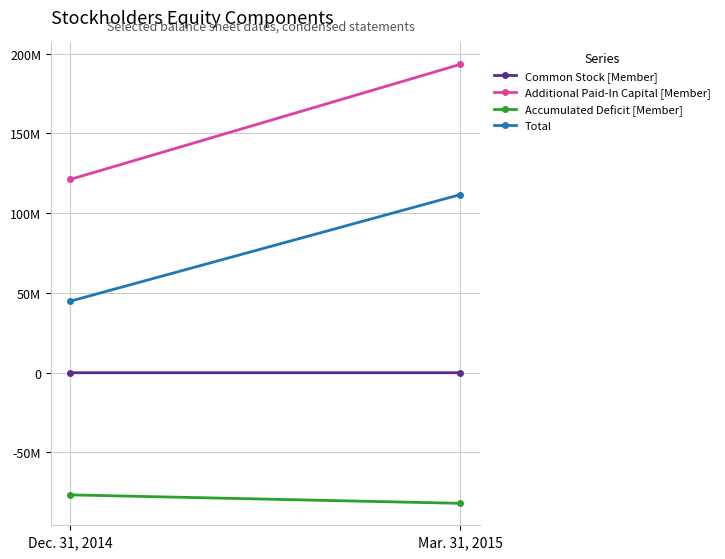

Reading right to left, extract all data points from this chart.

Common Stock [Member]: Mar. 31, 2015=1870	Dec. 31, 2014=1407
Additional Paid-In Capital [Member]: Mar. 31, 2015=193239795	Dec. 31, 2014=121160415
Accumulated Deficit [Member]: Mar. 31, 2015=-81859953	Dec. 31, 2014=-76561894
Total: Mar. 31, 2015=111626869	Dec. 31, 2014=44845087